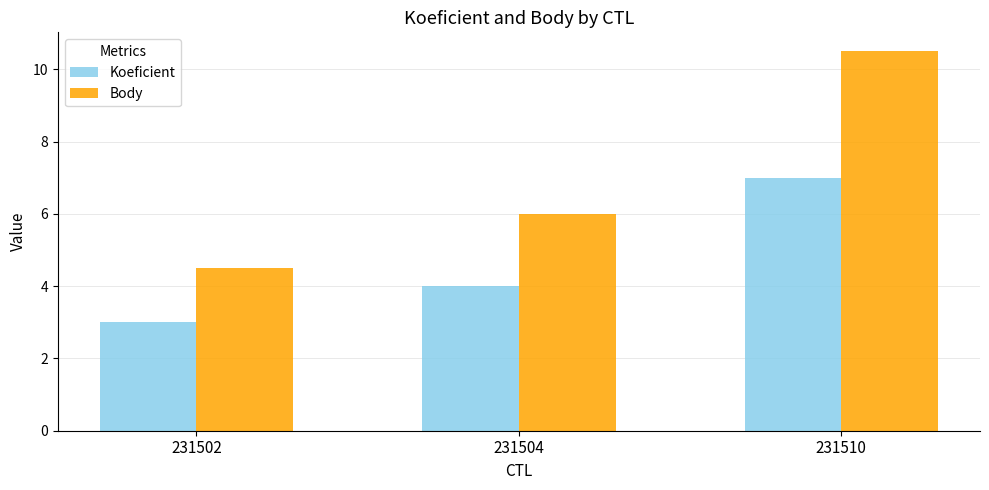

At which label is Body closest to 7?

231504